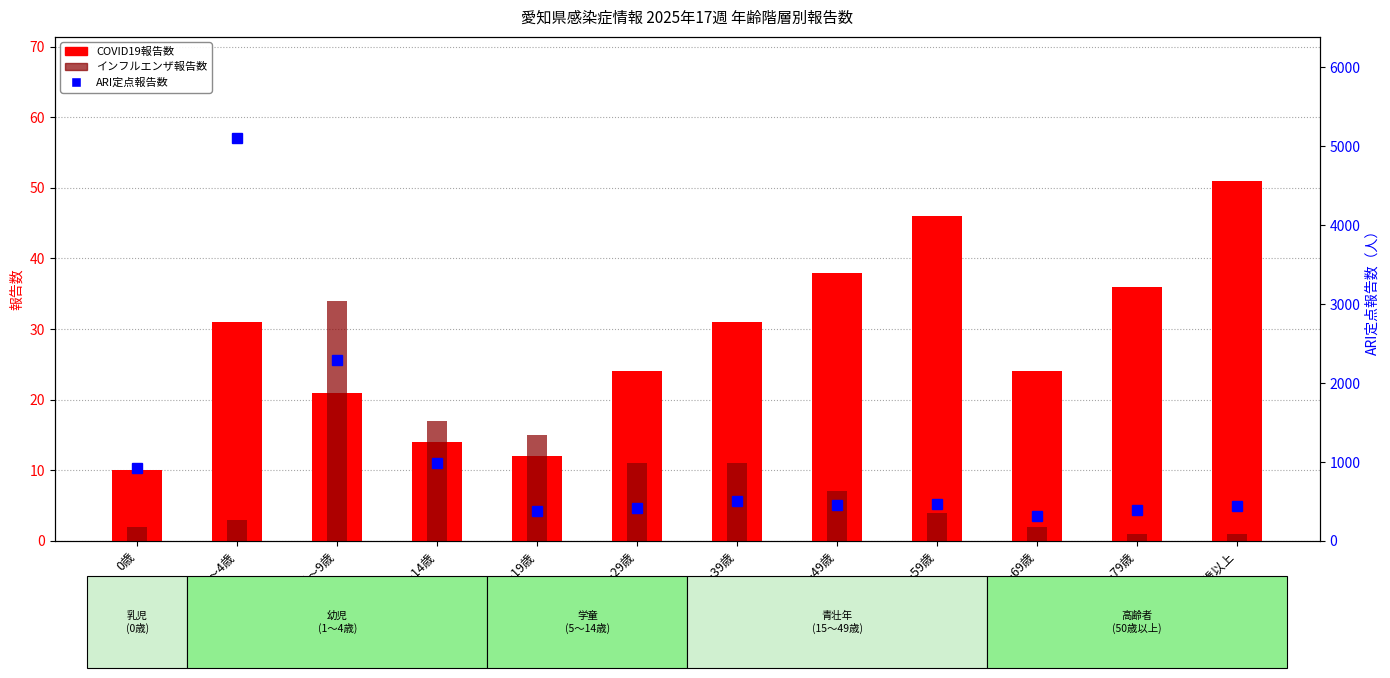

Rank the series at 70歳～79歳 from lowest to highest value.

インフルエンザ報告数, COVID19報告数, ARI定点報告数